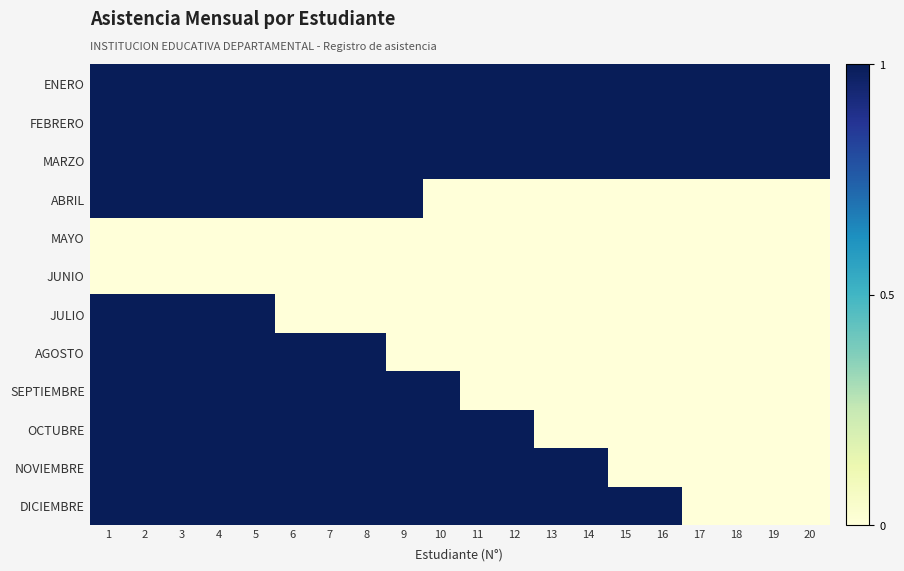

Between 9 and 6, which is larger?

9